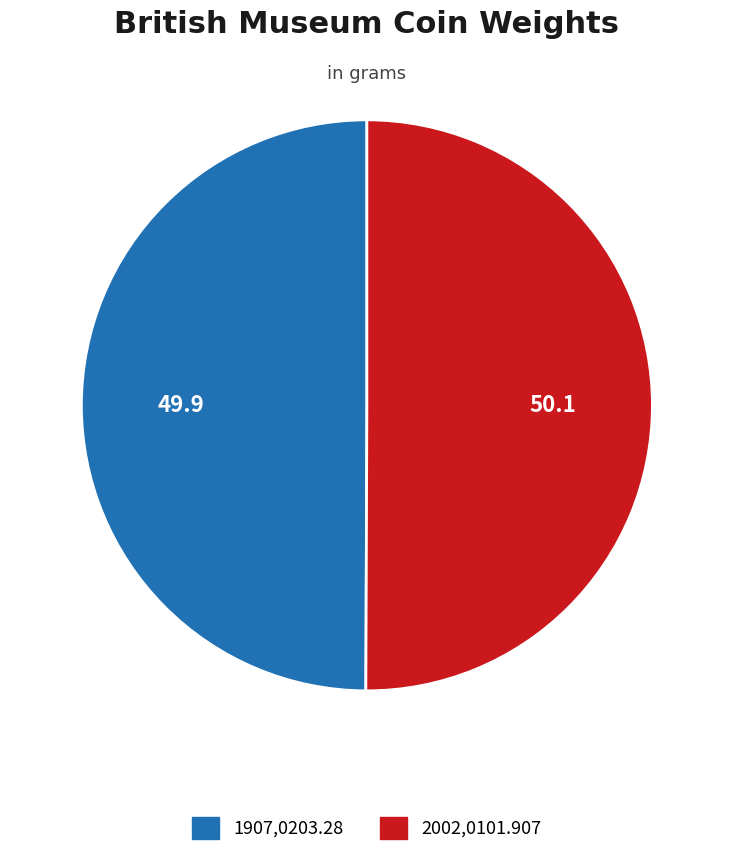

How many segments does this pie chart have?

2